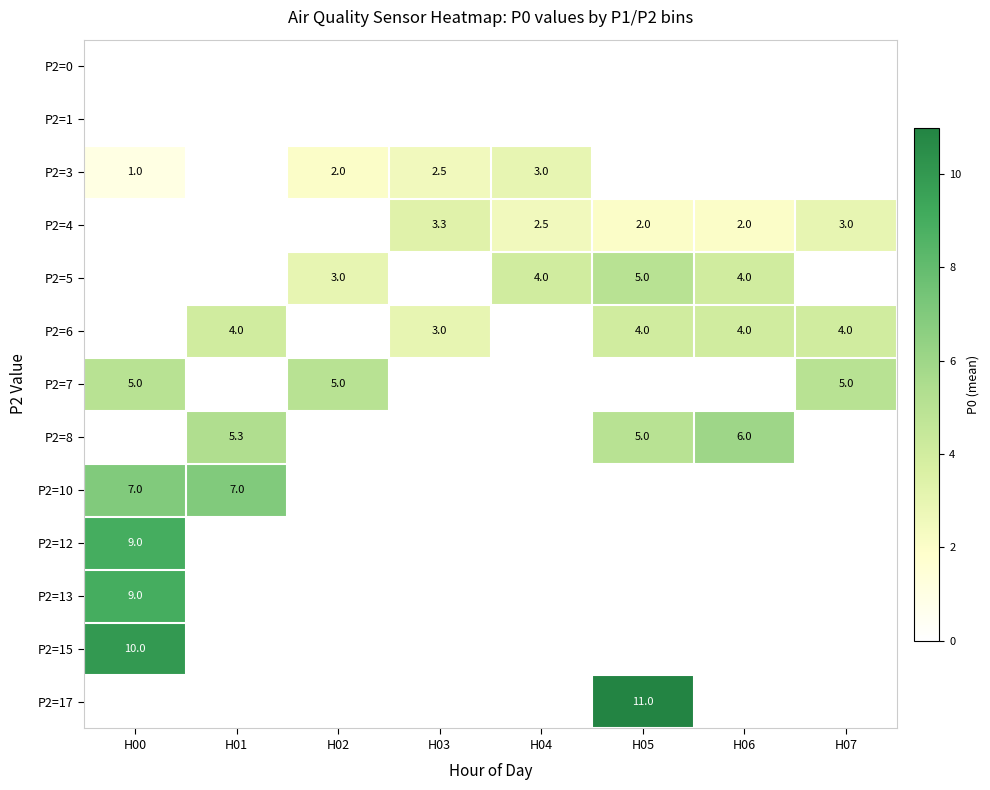

What is the difference between the P2=4 values at H05 and H04?

0.5